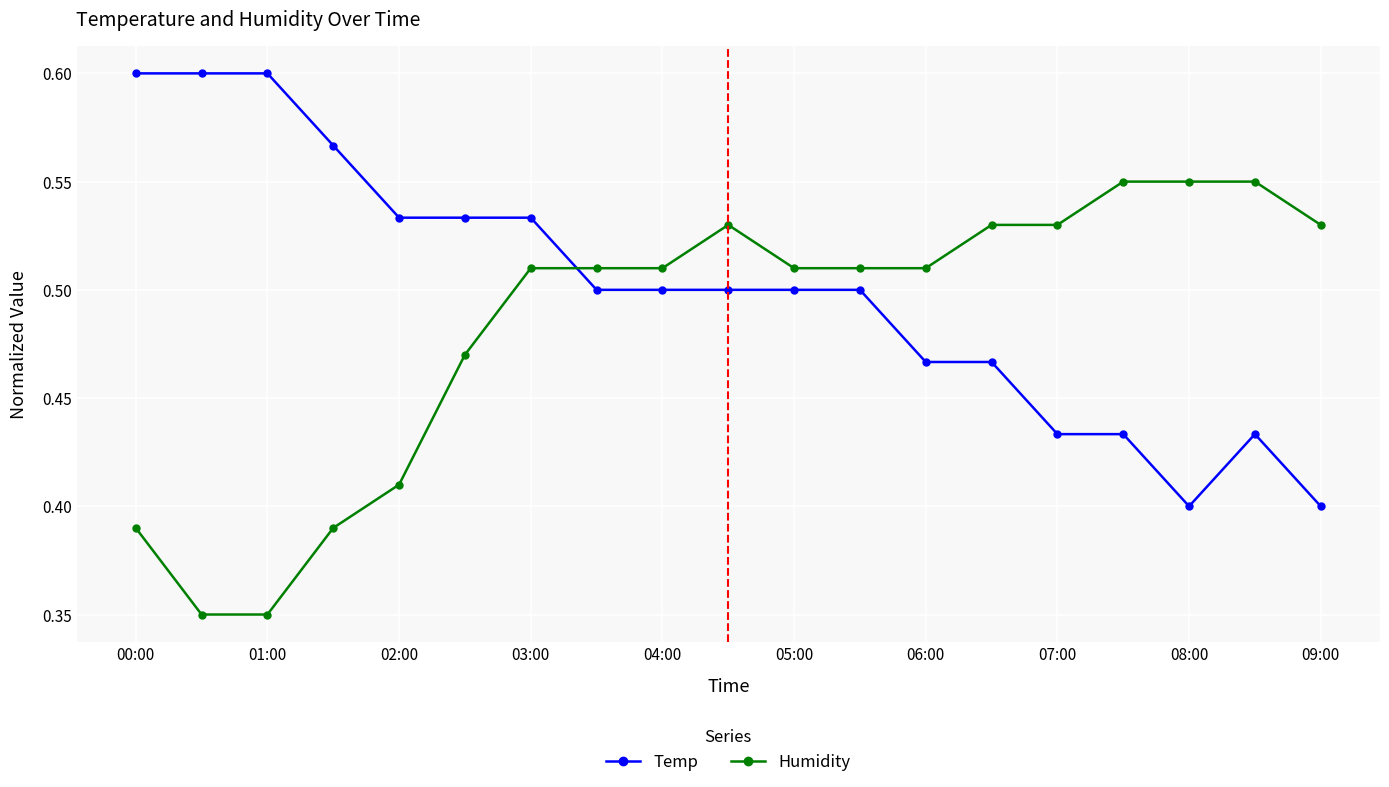

List the series in order of their peak value, lowest first.

Humidity, Temp